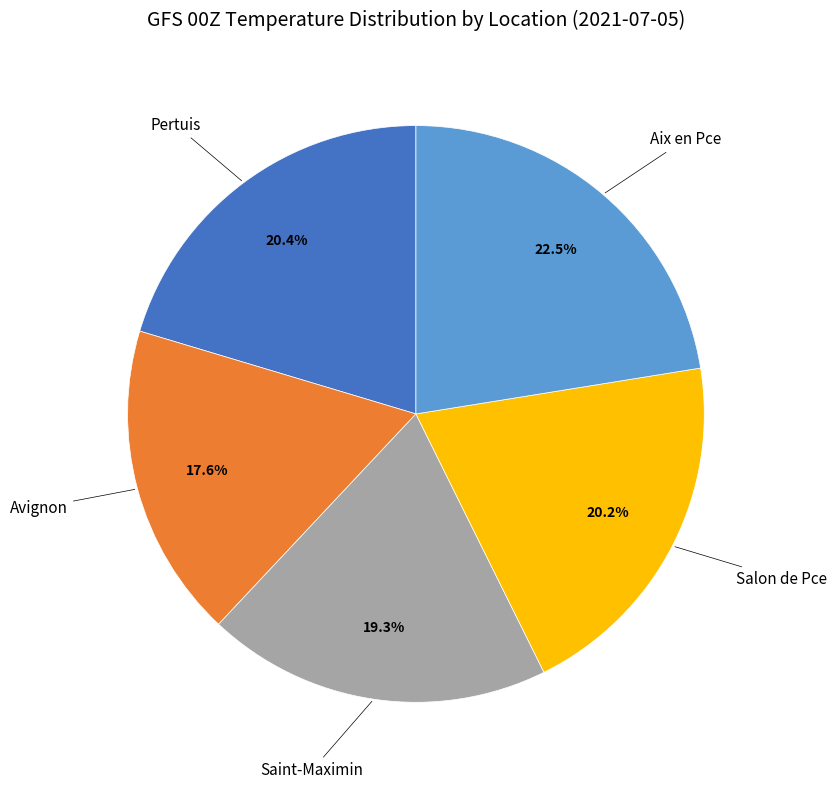

What percentage do Pertuis and Saint-Maximin together represent?

39.7%